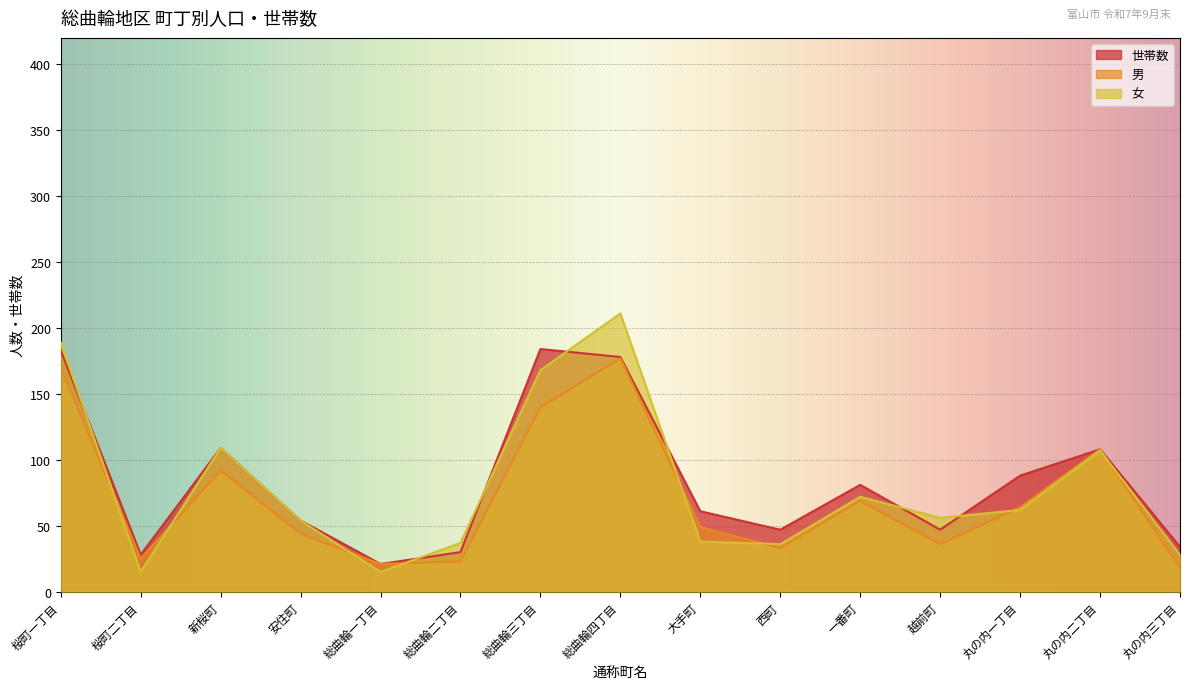

What is the total value across all series at 安住町?

152